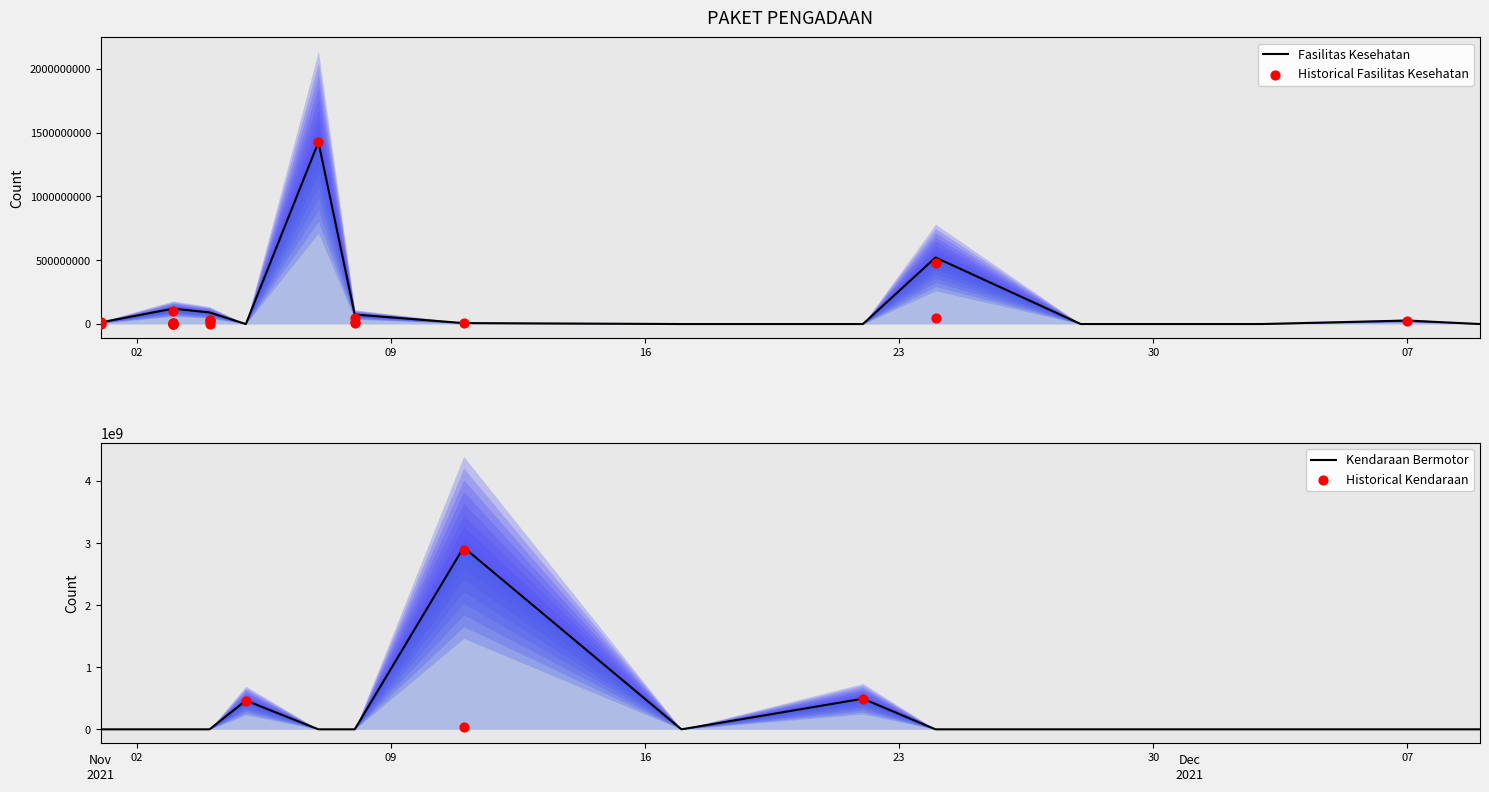

At how many categories does at least one series exceed 1080474723?

2